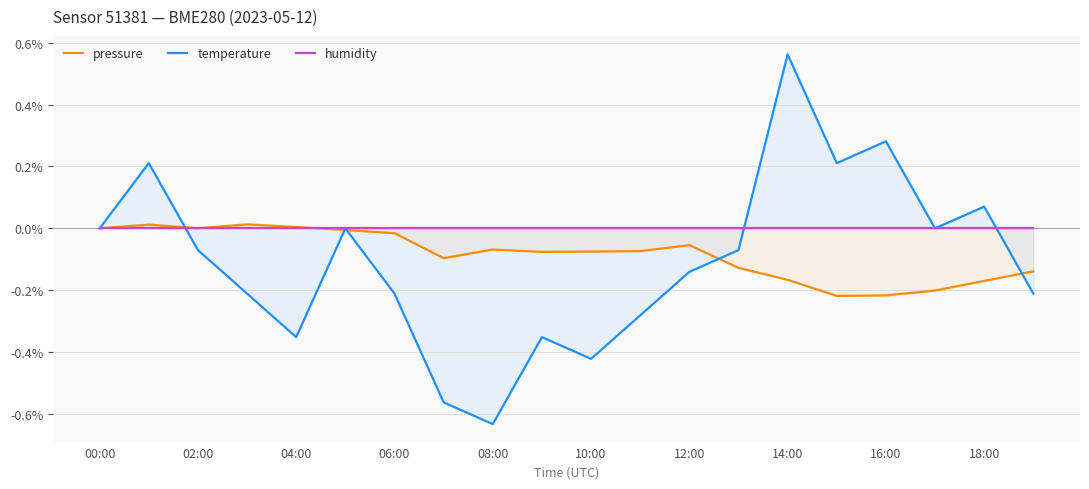

True or false: temperature has a value of -0.6 at 10:00.

False